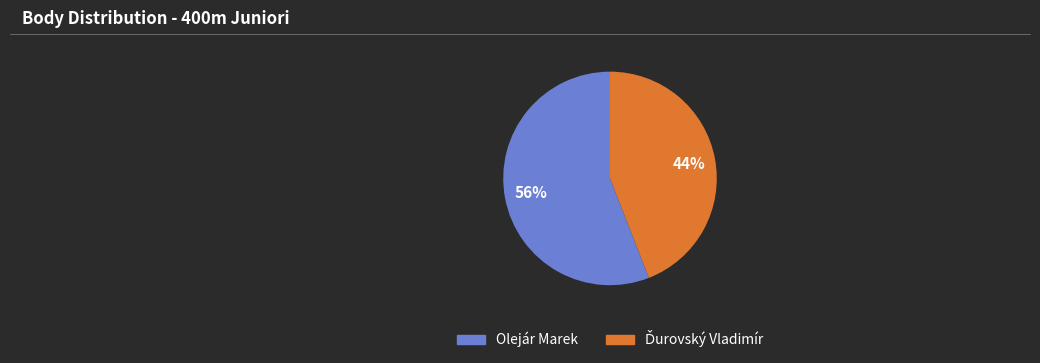

True or false: Olejár Marek accounts for 61% of the total.

False